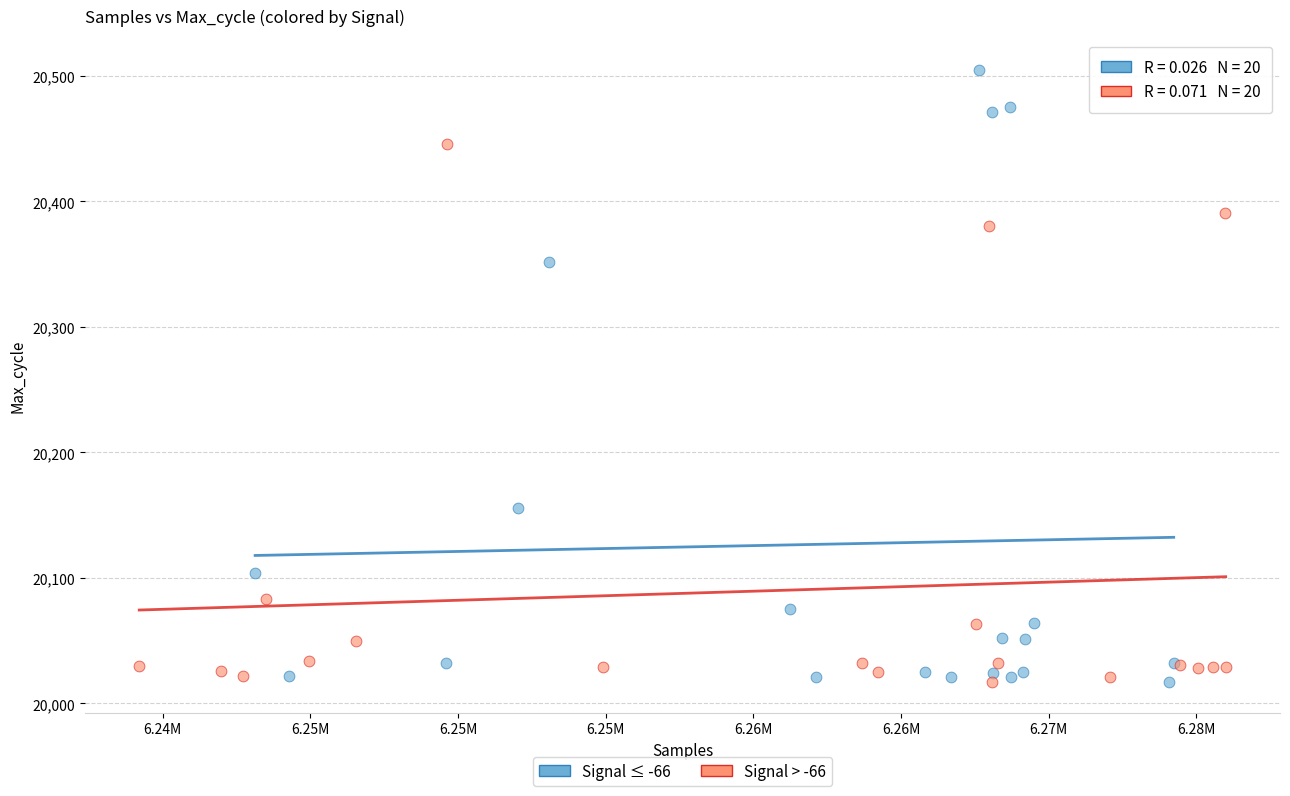

Which series contains the highest Y value?

Signal ≤ -66